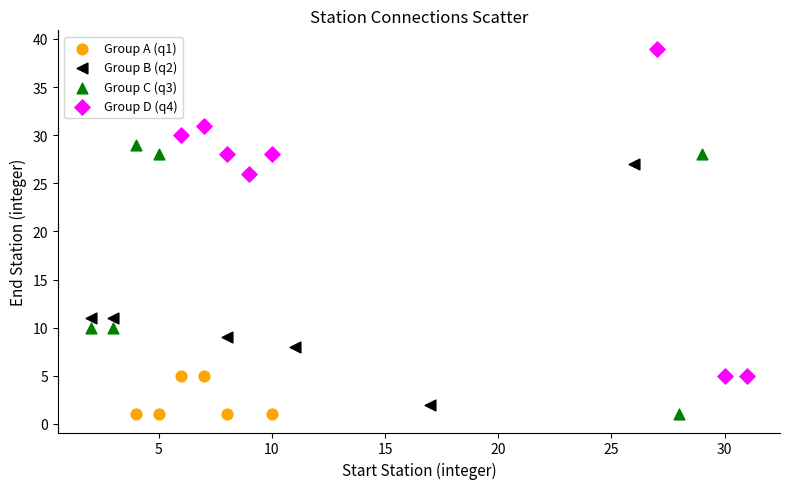

Which series contains the highest Y value?

Group D (q4)